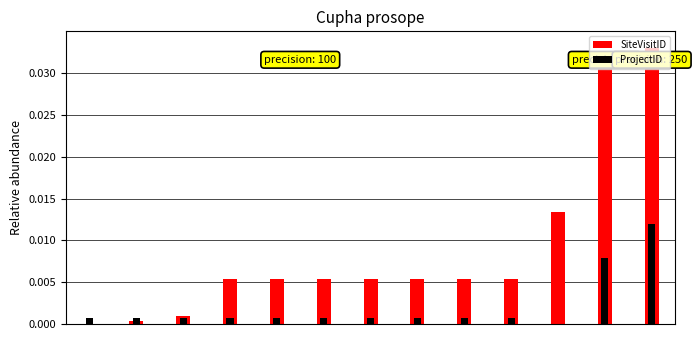

How many bars are there in each group?

2